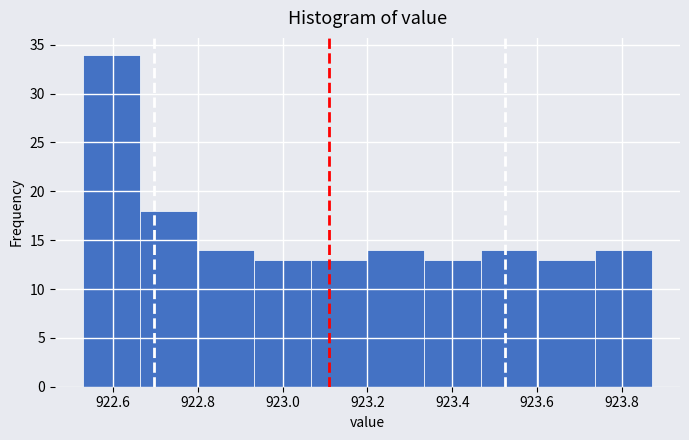

Reading left to right, list every bar in this chart as the range it spans on the x-axis followed by its height. Neither the bar edges nor the heights are printed on the chart, so give them approximately, as read against the axes.

922.530 to 922.664: 34
922.664 to 922.798: 18
922.798 to 922.932: 14
922.932 to 923.066: 13
923.066 to 923.200: 13
923.200 to 923.334: 14
923.334 to 923.468: 13
923.468 to 923.602: 14
923.602 to 923.736: 13
923.736 to 923.870: 14